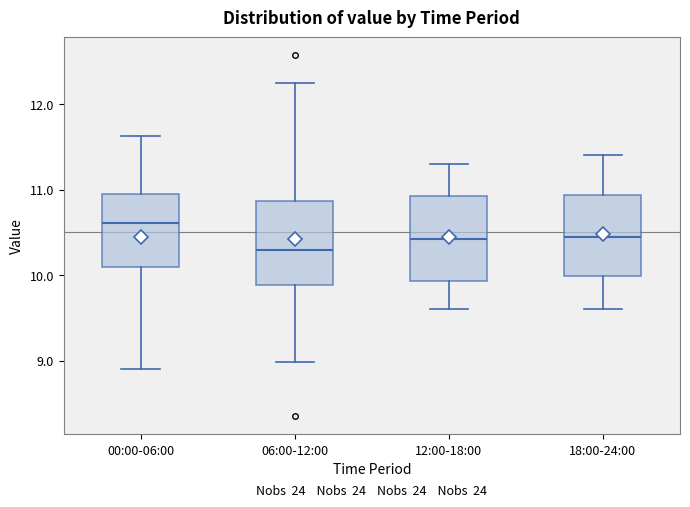

Where does the median line of the box for 00:00-06:00 sit on the y-axis? The values are not printed on the chart, so give them approximately, as read against the axis.

10.6